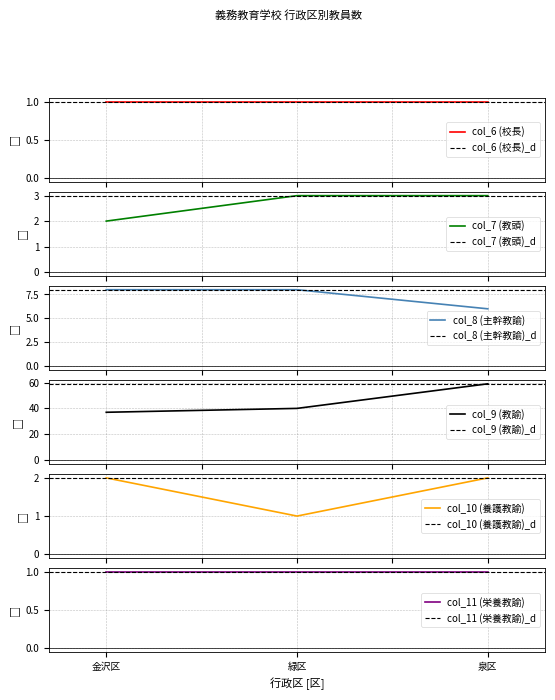

What is the highest value of the col_7 (教頭) series?

3